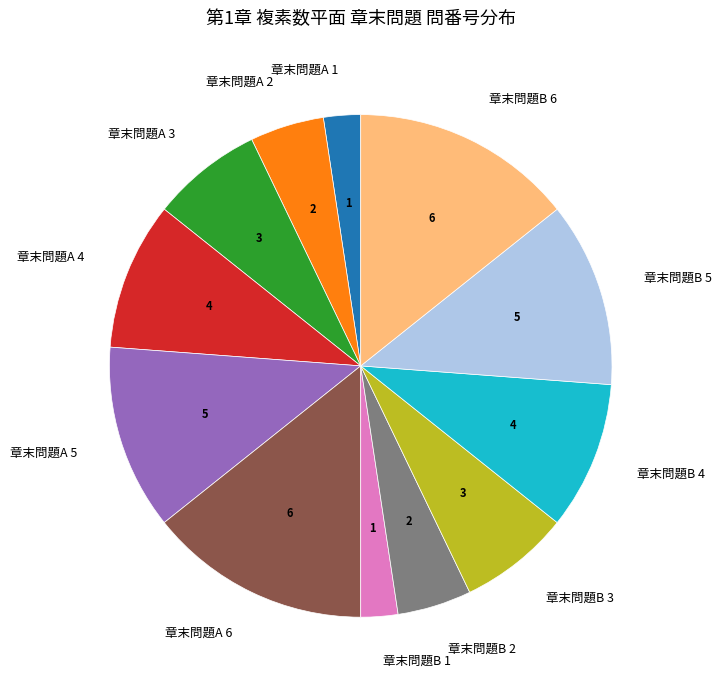

Do 章末問題A 5 and 章末問題A 4 together represent more than half of the pie?

No